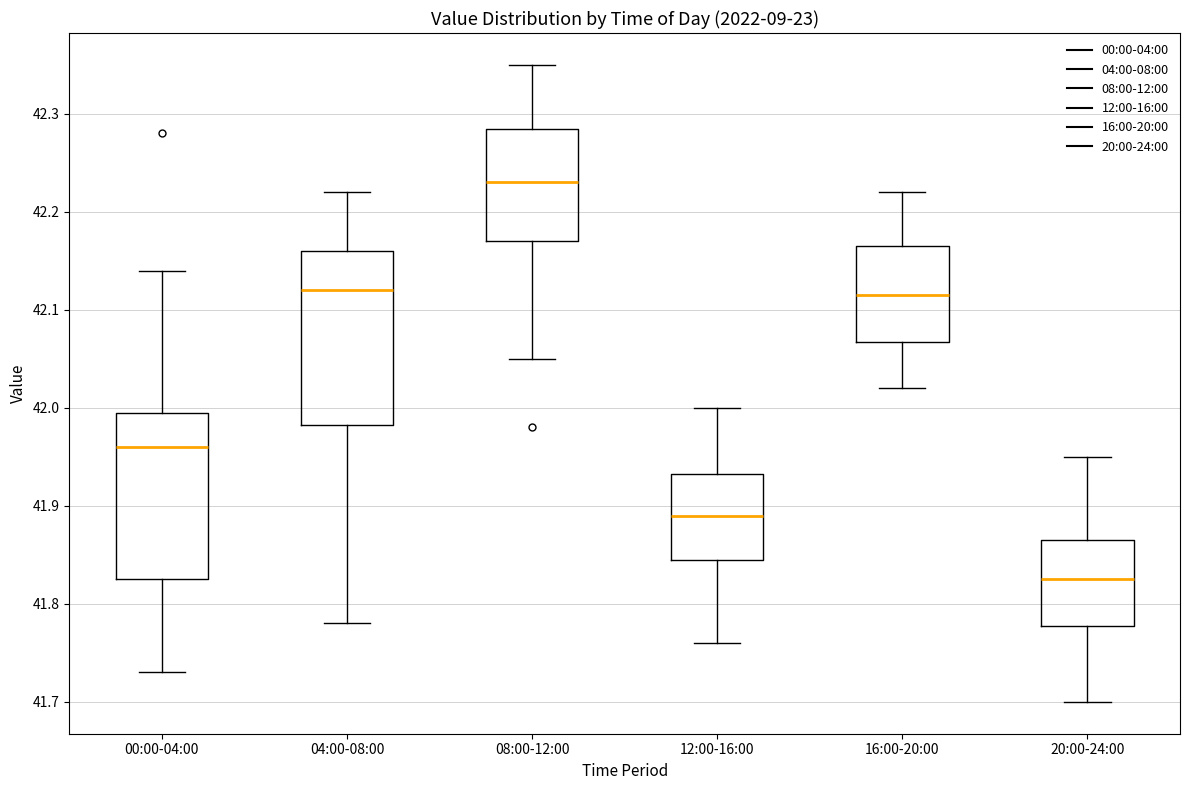

Which box has the lowest median line?

20:00-24:00